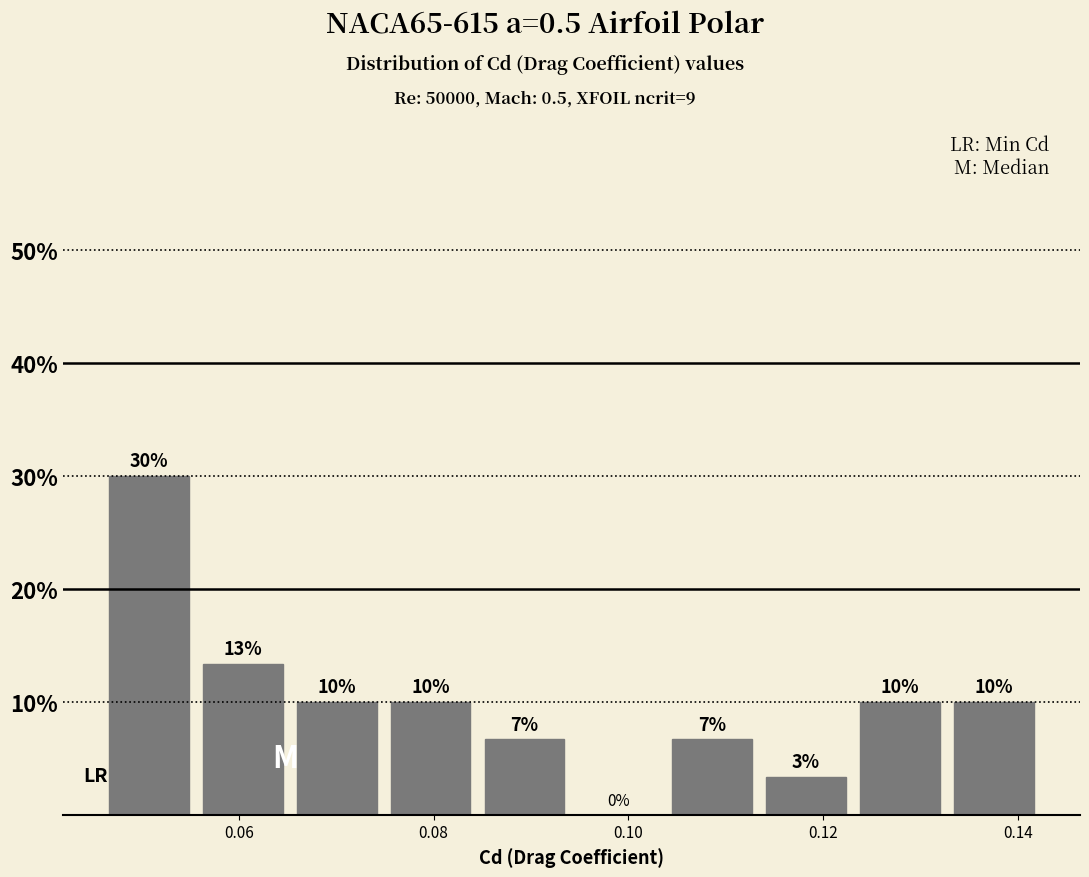

Over which range of the x-axis is the bar tallest?

0.046 to 0.056